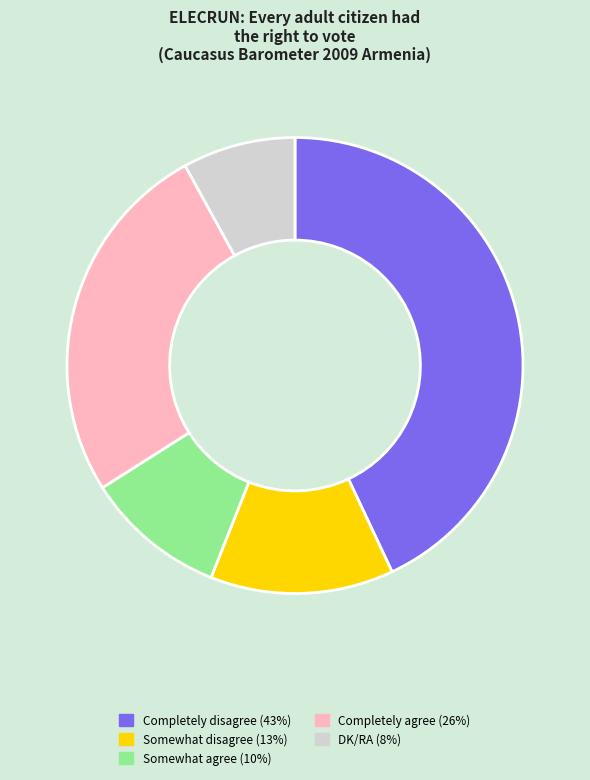

True or false: Somewhat agree (10%) accounts for 10% of the total.

True